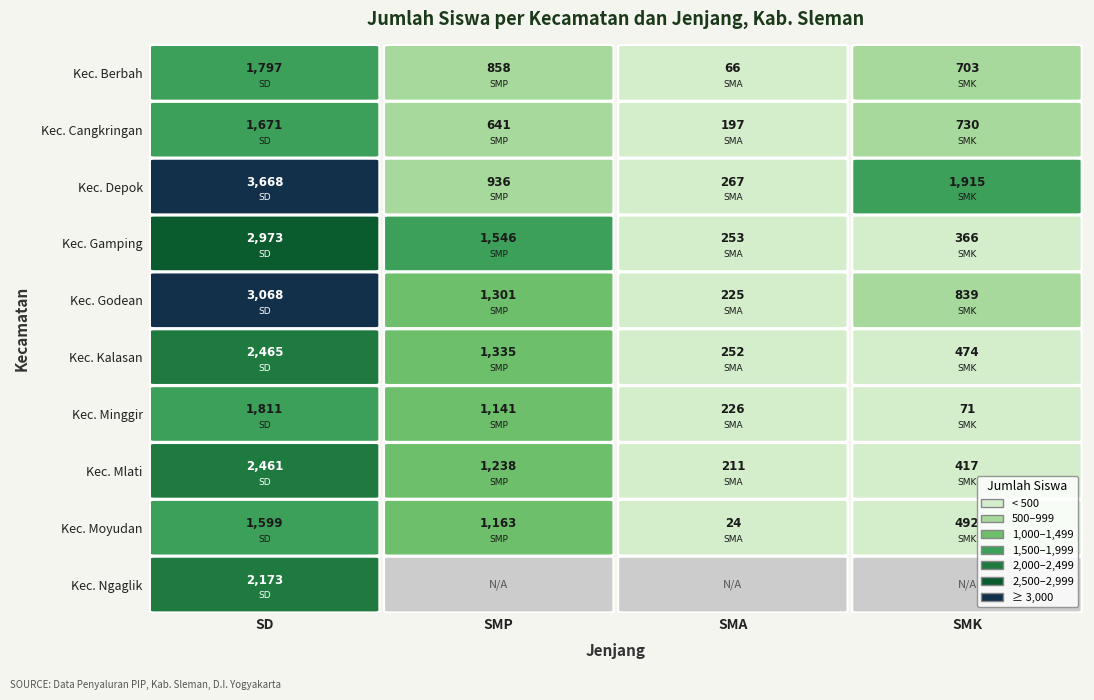

Which series has the largest total across all categories?

Kec. Depok